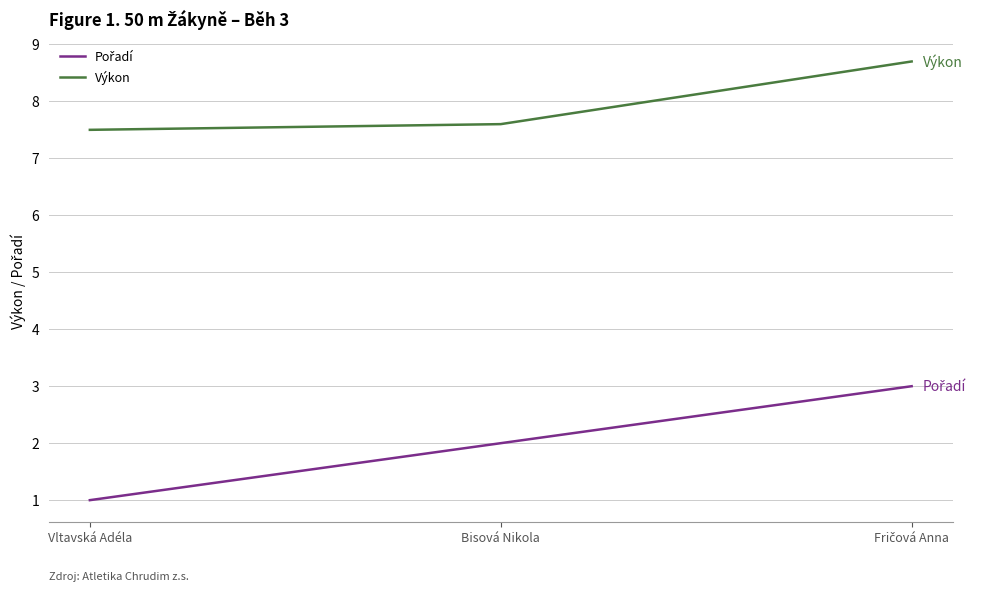

What is the difference between the highest and lowest values at Vltavská Adéla?

6.5